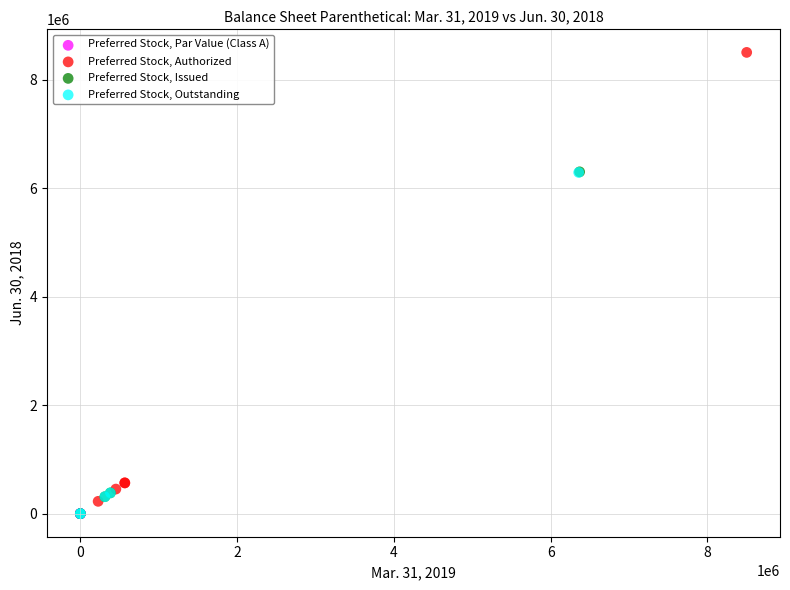

Which series contains the highest Y value?

Preferred Stock, Authorized